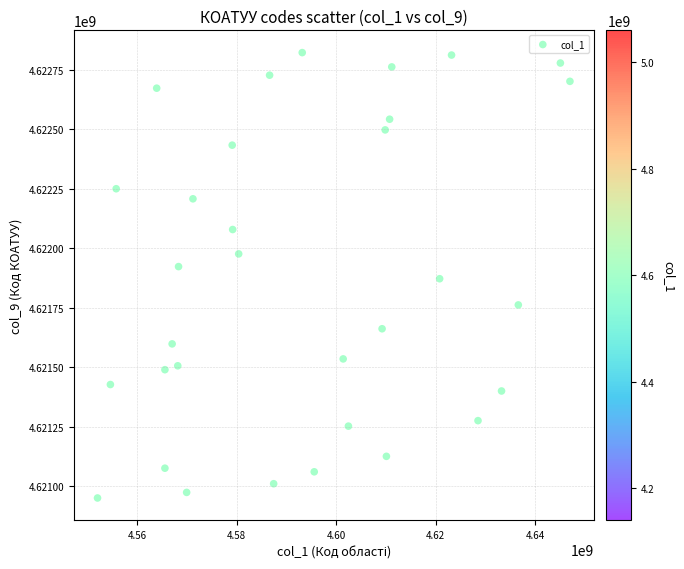

What is the range of Y values (max minus min)?

1871394.2